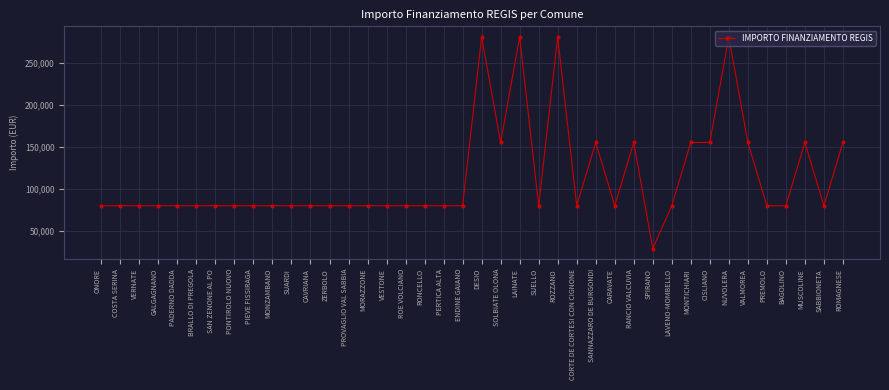

True or false: the data shows 79922 at VERNATE.

True